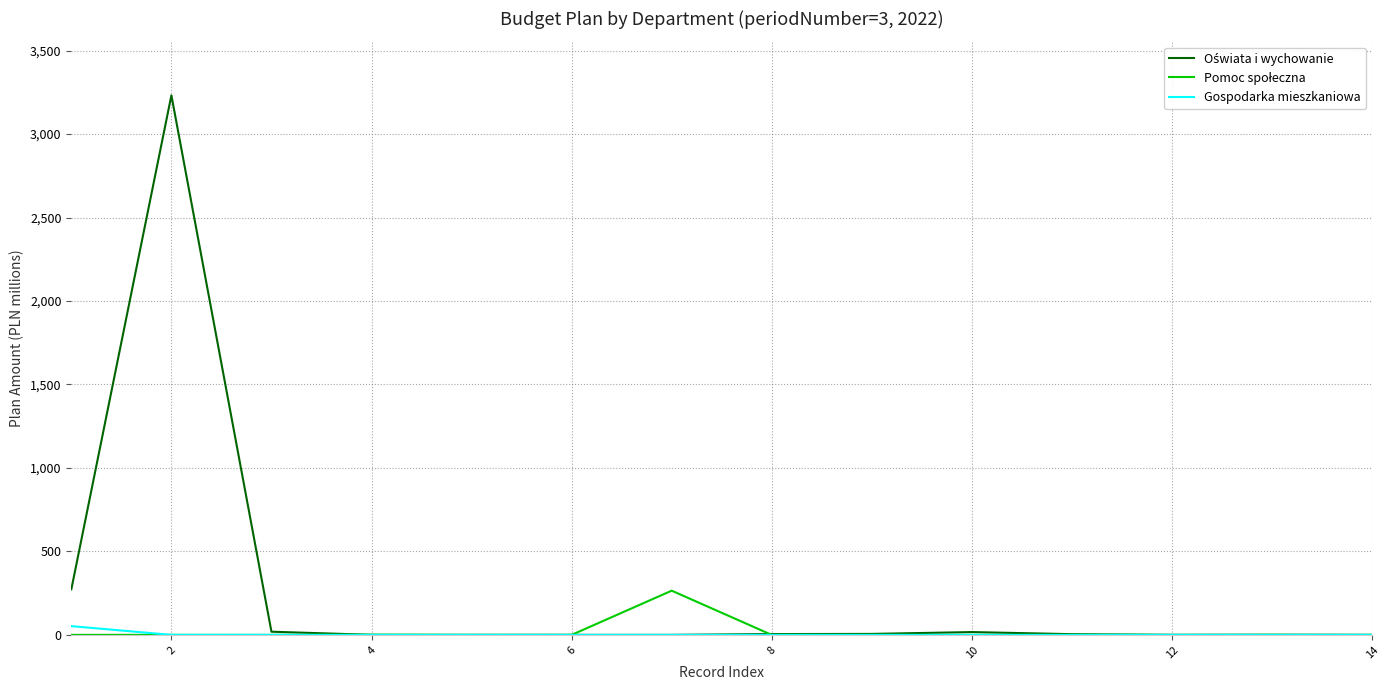

What is the difference between the second highest and minimum values in the Oświata i wychowanie series?

273.3